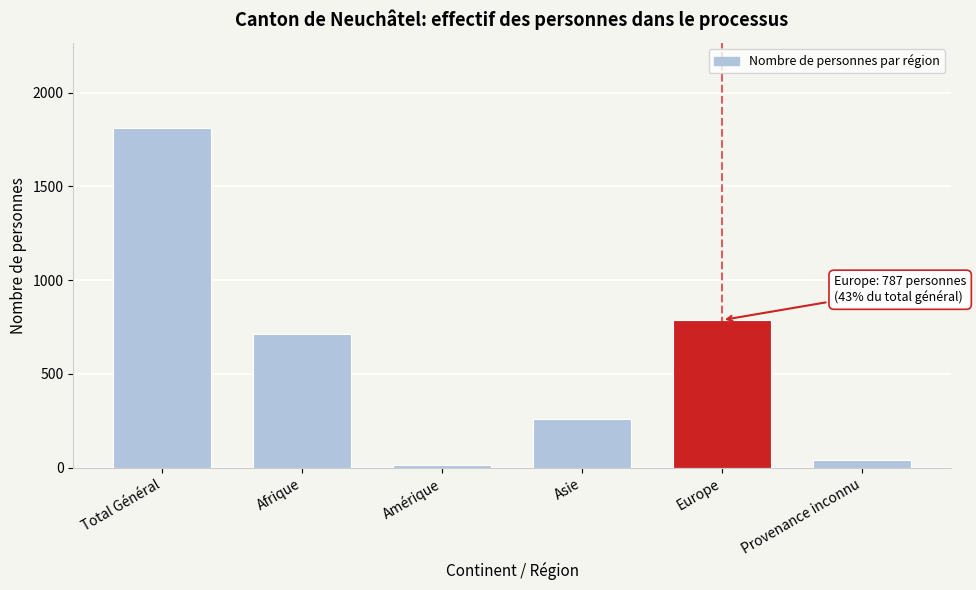

Reading right to left, list all the values displayed in this chart.

Provenance inconnu=41	Europe=787	Asie=258	Amérique=14	Afrique=711	Total Général=1811